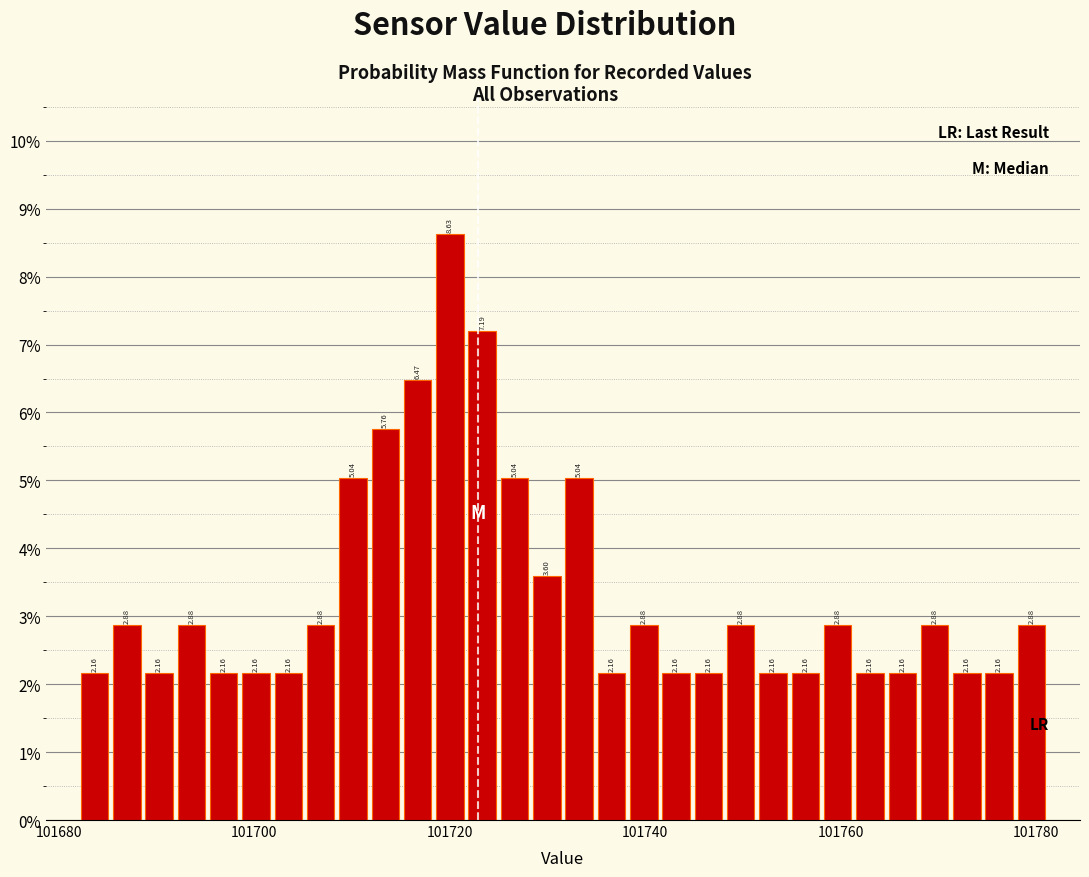

Around what value on the x-axis is the tallest bar? Give the approximate position of its centre, as read against the axis.

101720